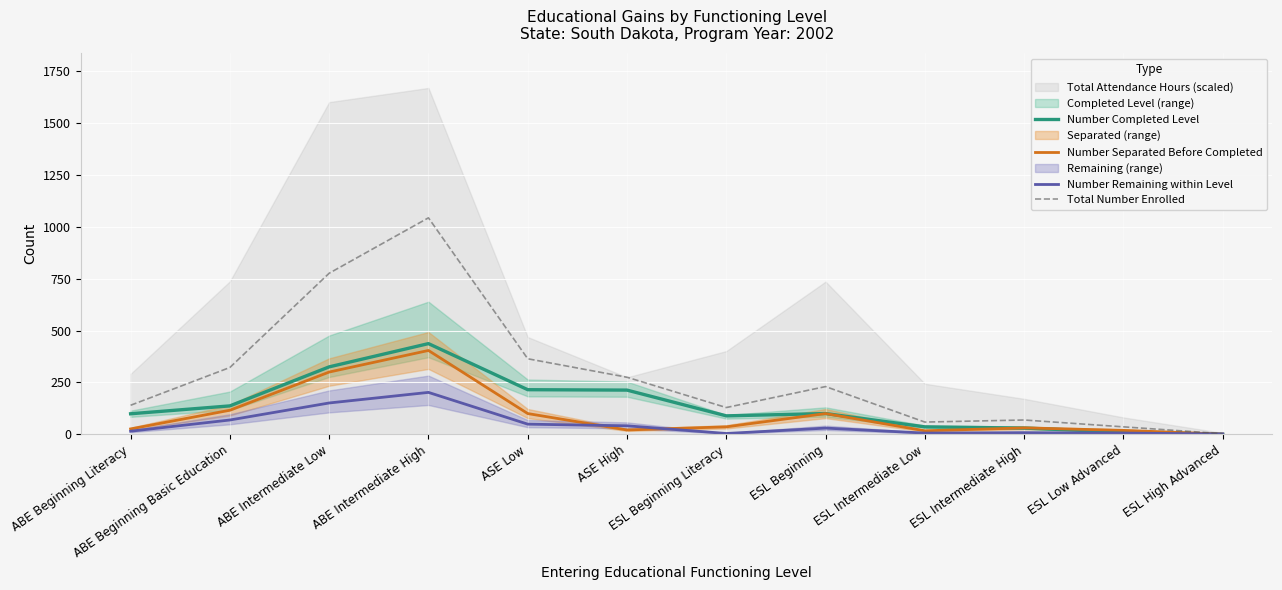

How many values in the Number Remaining within Level series exceed 30?

5